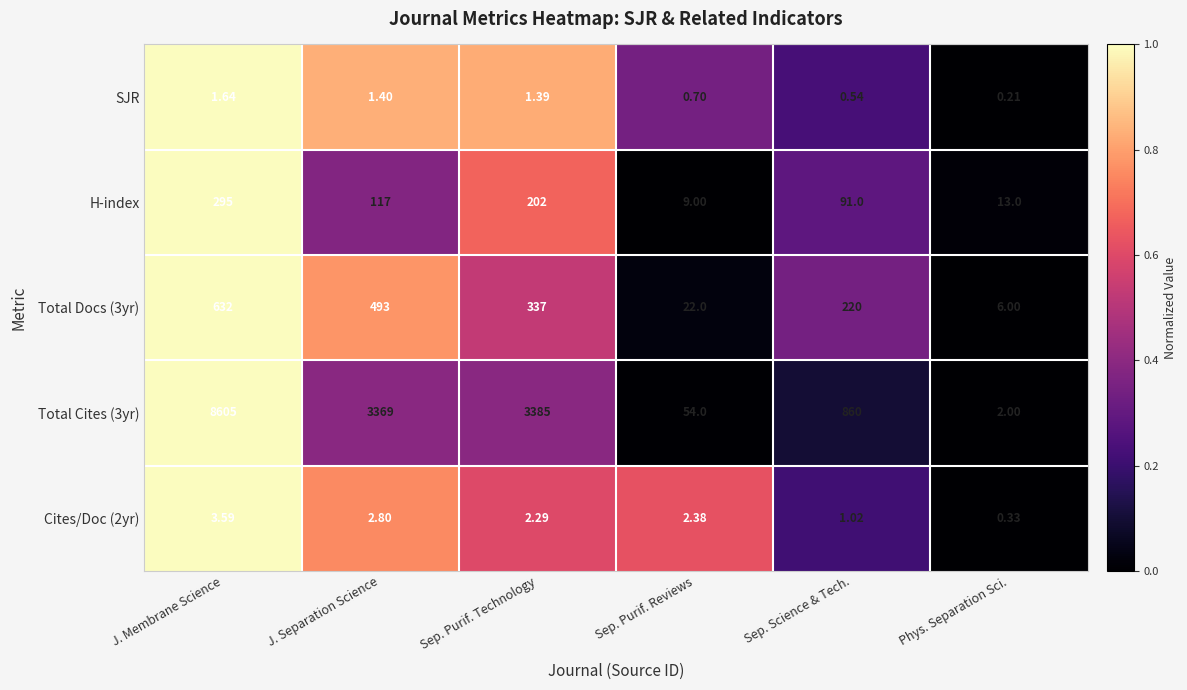

How many distinct data groups are displayed?

5